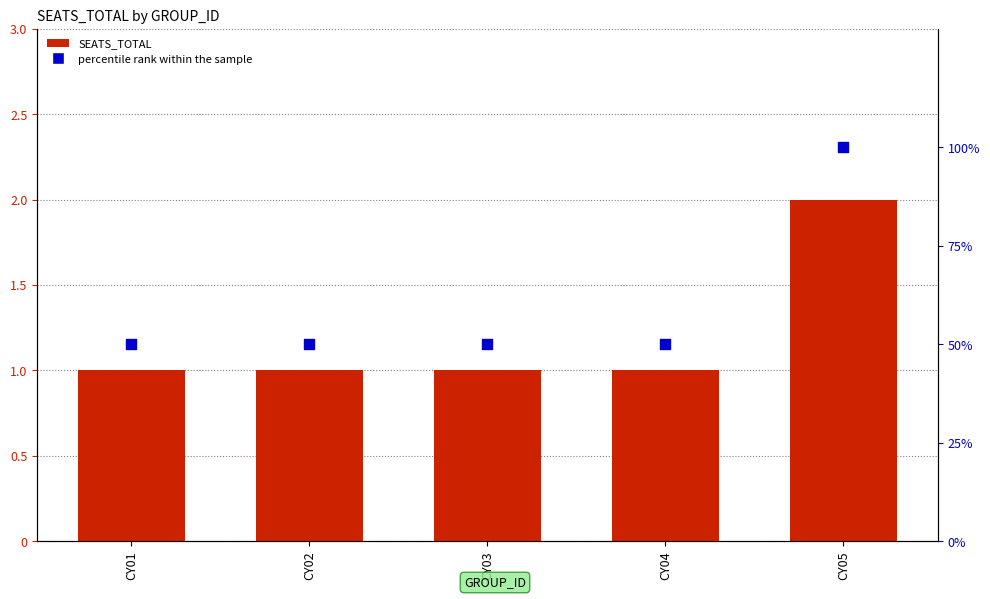

Which series has the widest spread of Y values?

percentile rank within the sample